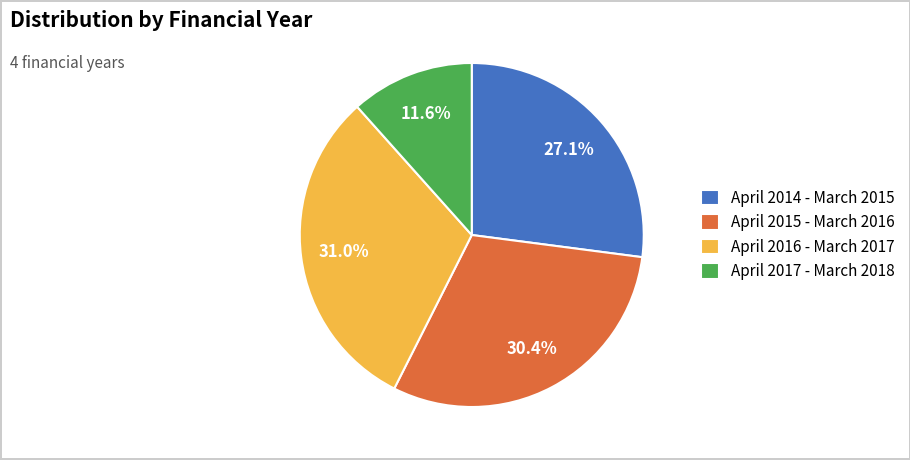

To the nearest percent, what percentage of the pie is April 2016 - March 2017?

31%